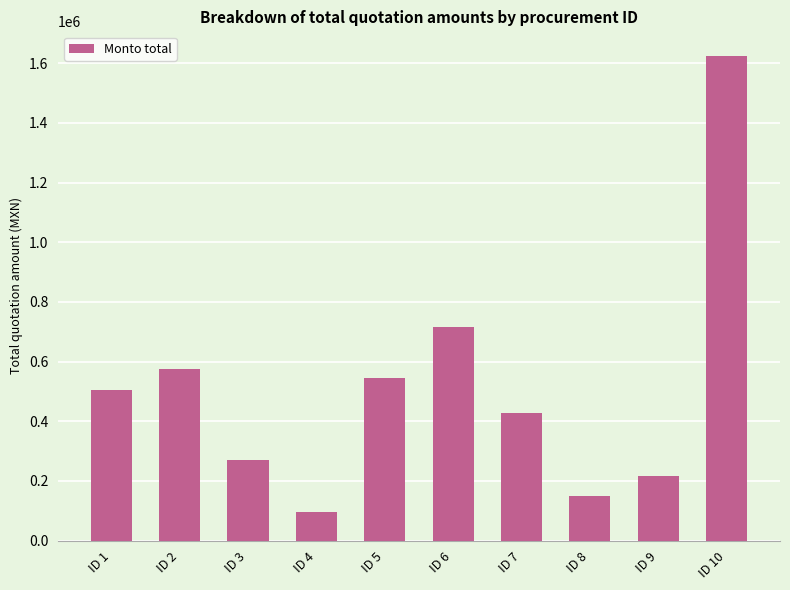

Between ID 4 and ID 2, which is larger?

ID 2